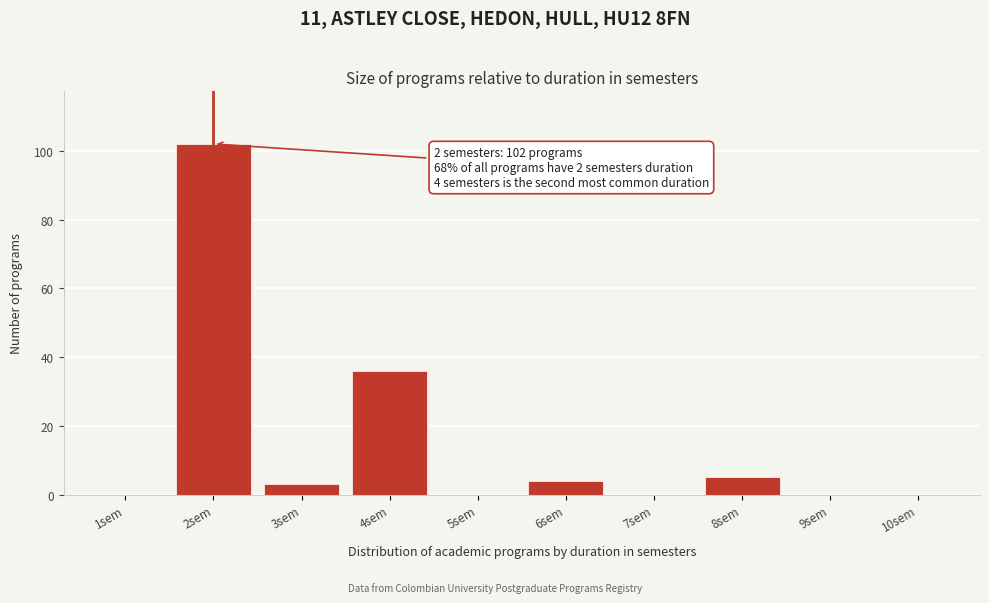

Reading left to right, transcribe all the data shown in this chart.

1sem=0	2sem=102	3sem=3	4sem=36	5sem=0	6sem=4	7sem=0	8sem=5	9sem=0	10sem=0